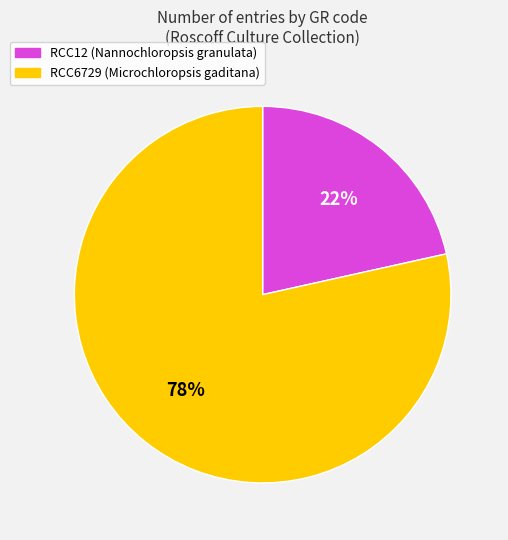

Which slice is the smallest?

RCC12